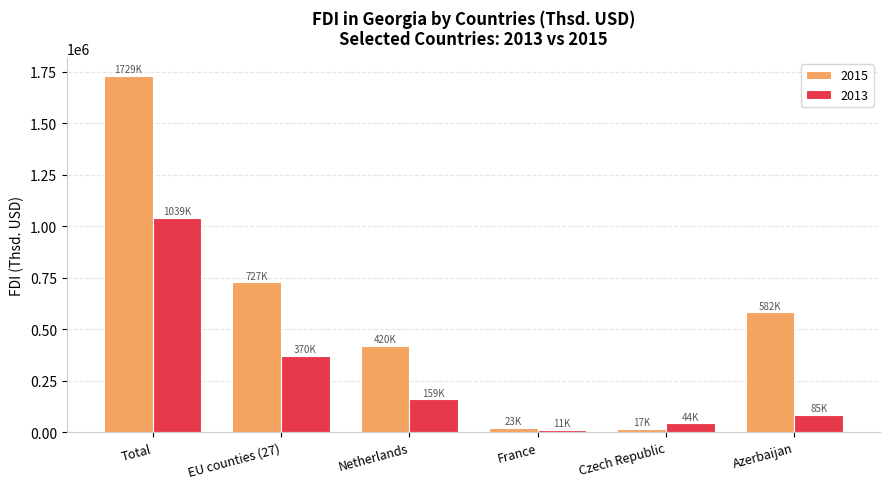

Which series has the largest total across all categories?

2015